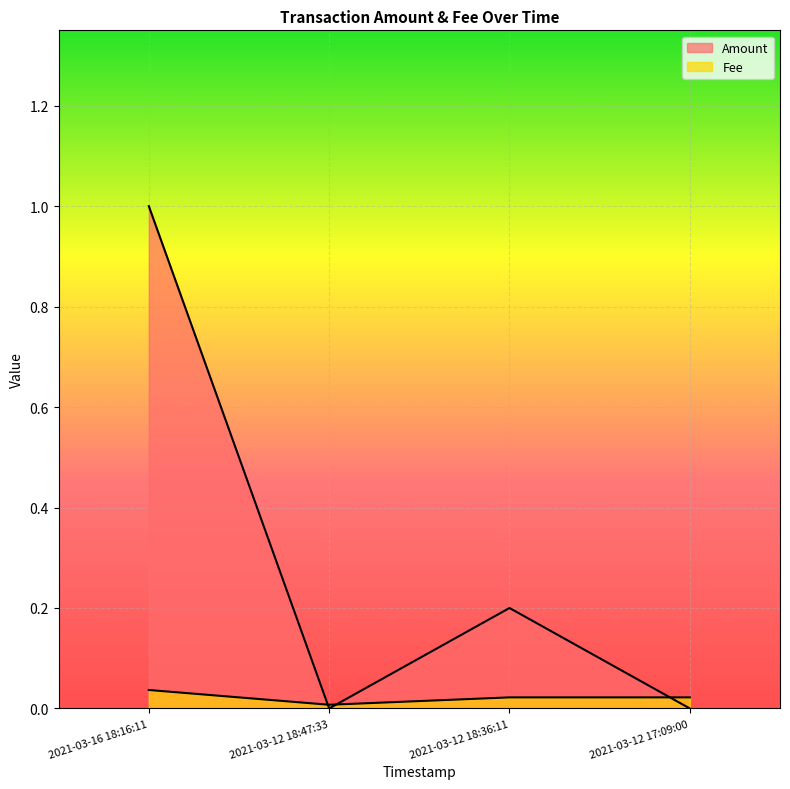

How many lines are shown in the chart?

2